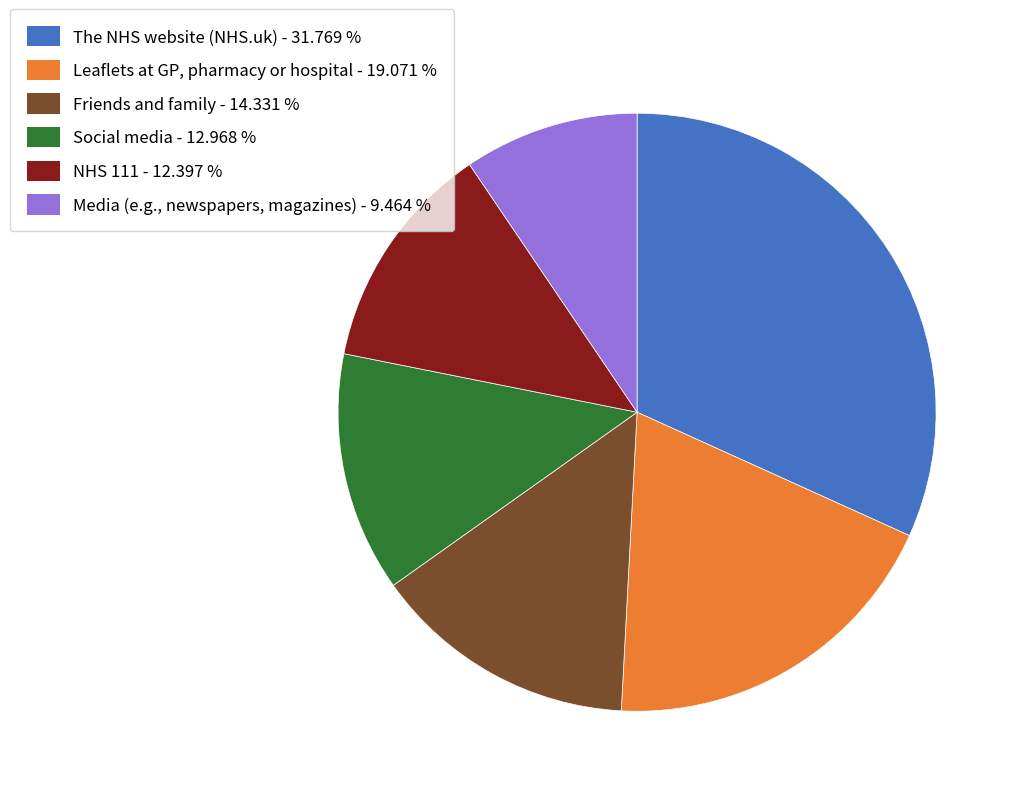

How many segments does this pie chart have?

6